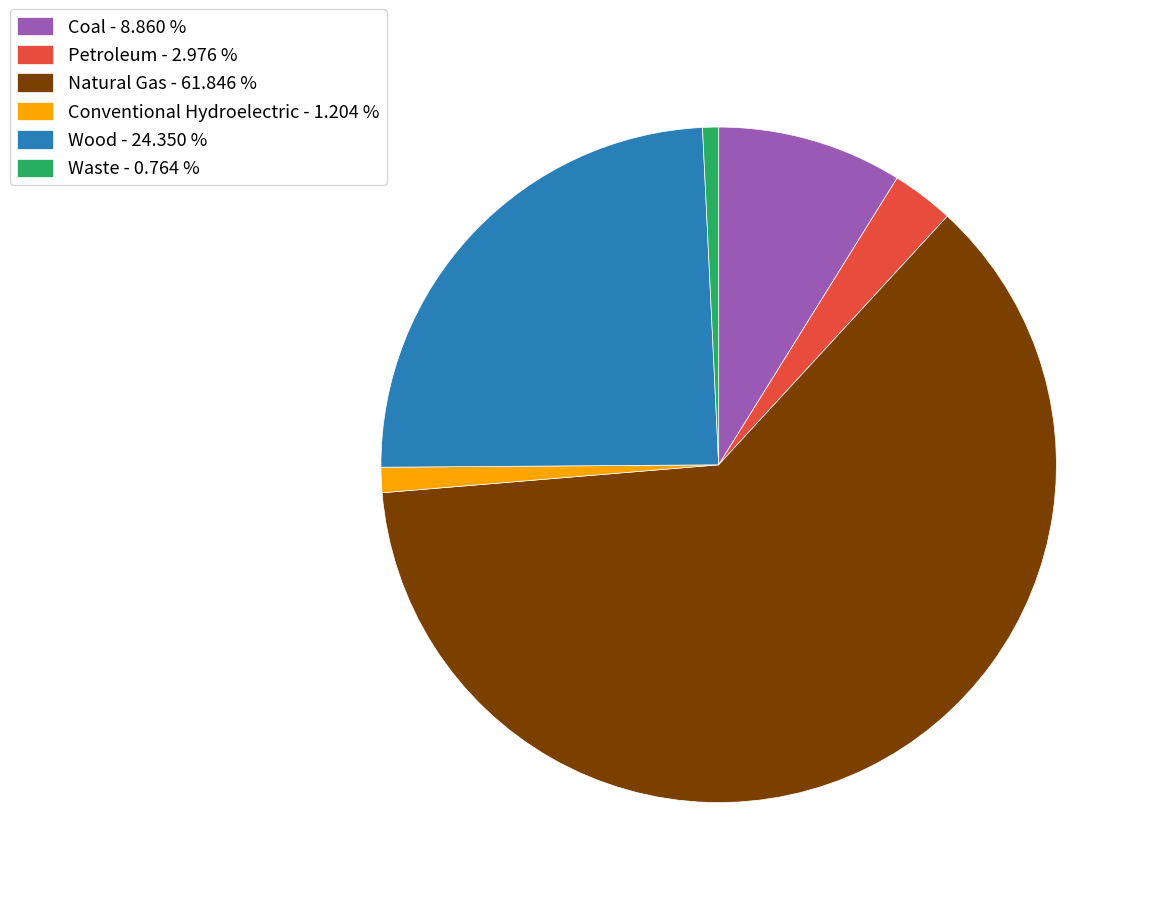

Which has a higher value, Natural Gas - 61.846 % or Wood - 24.350 %?

Natural Gas - 61.846 %